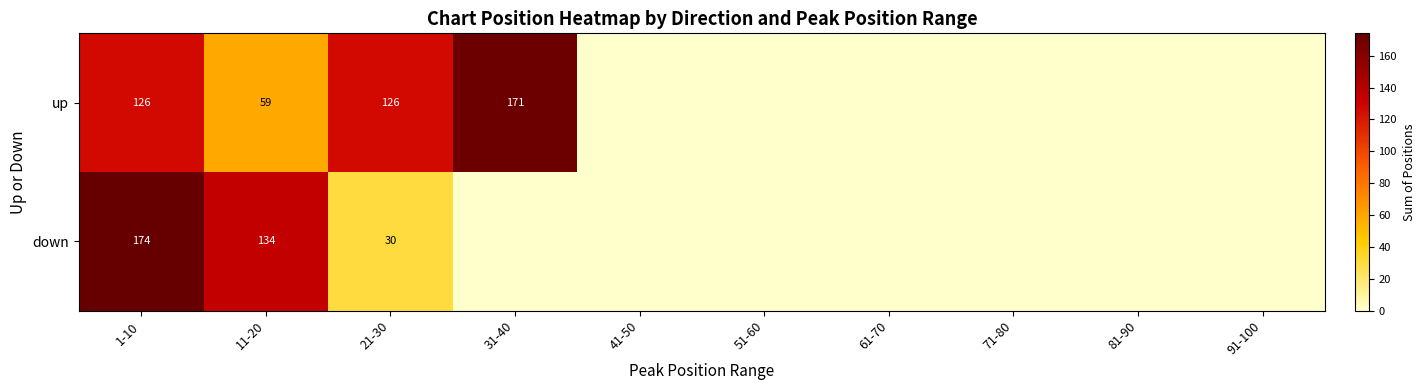

The down series shows 134 at 11-20. True or false?

True